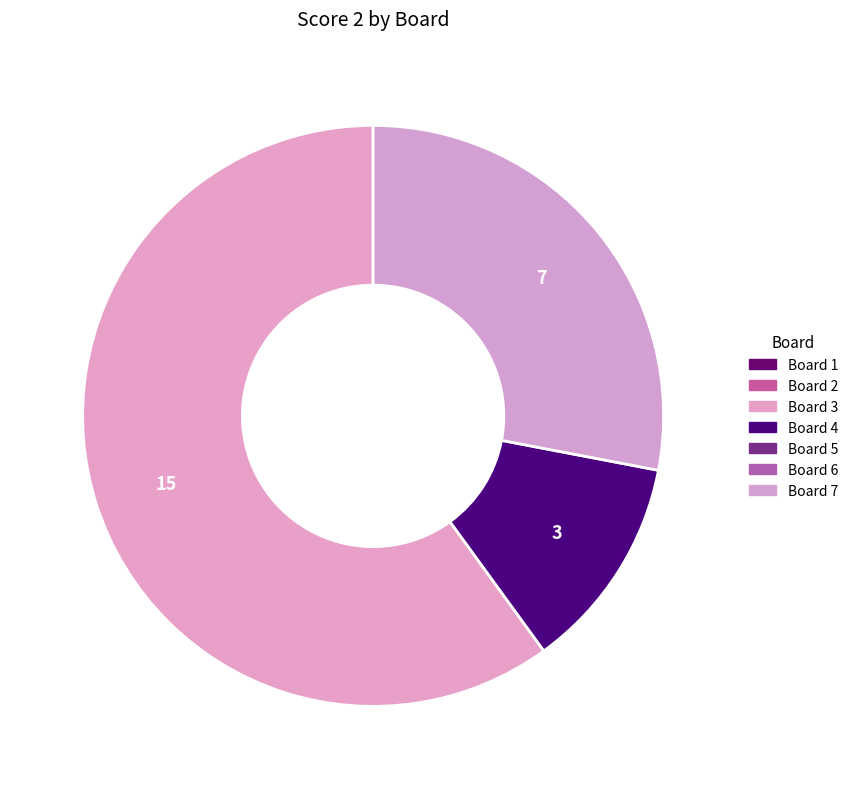

How many segments does this pie chart have?

3